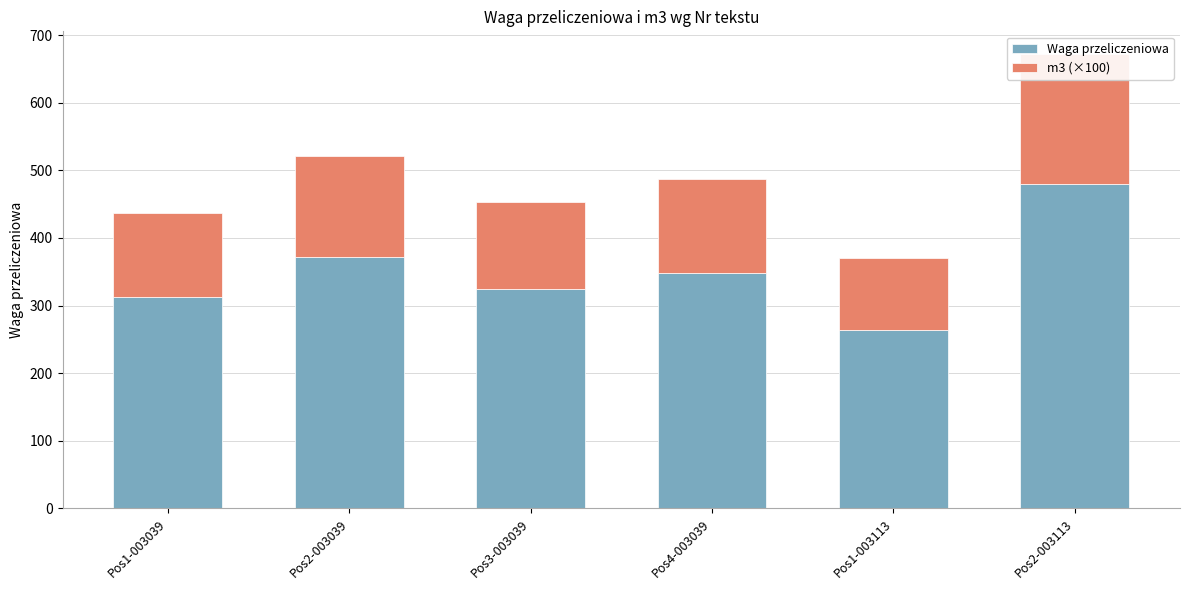

Count the number of data series in this chart.

2